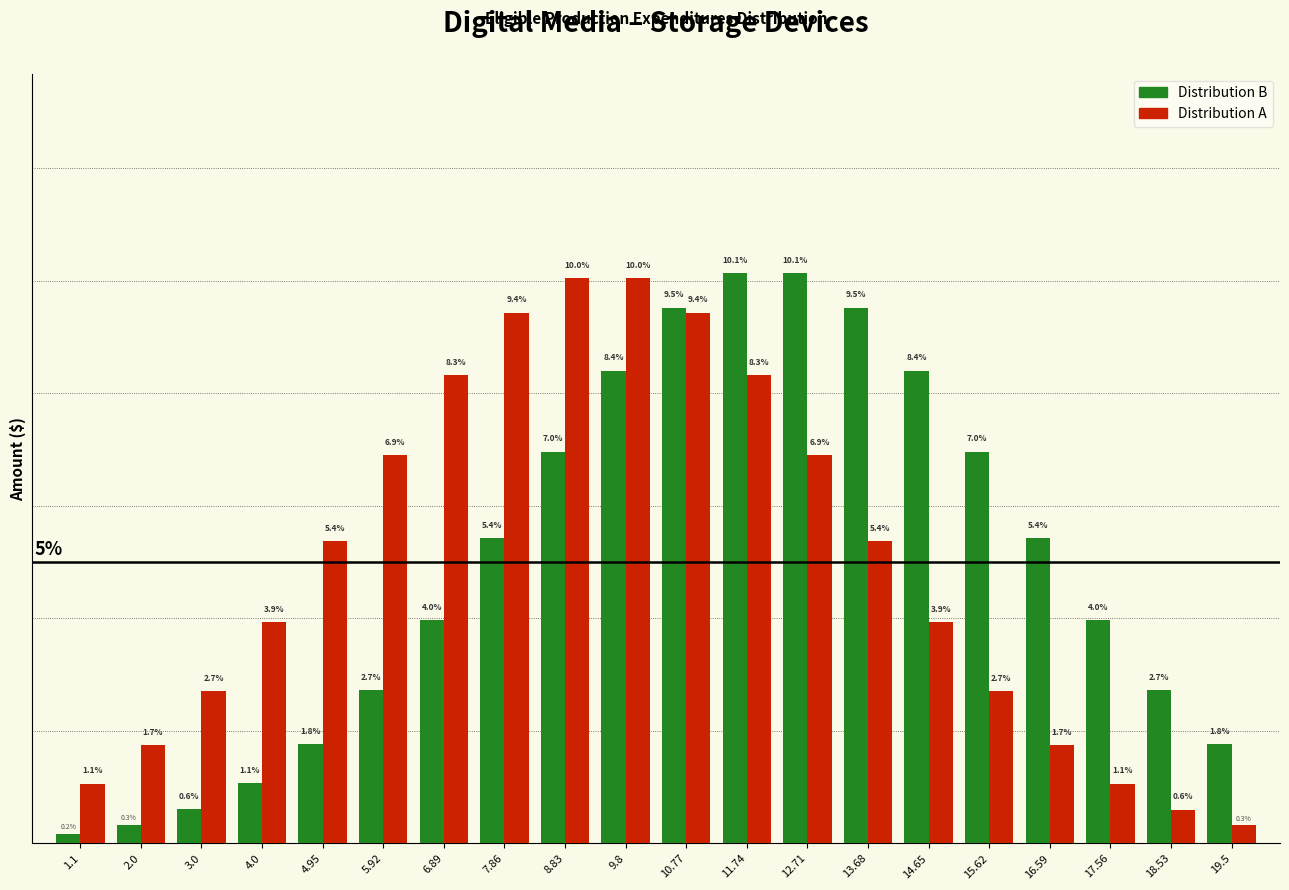

Is the value of Distribution B at 6.89 greater than the value of Distribution A at 12.71?

No